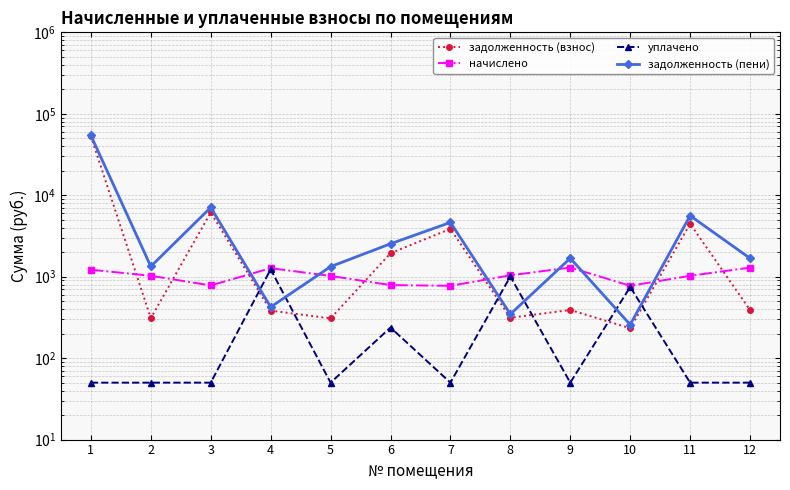

What is the sum of all задолженность (пени) values?

81130.1